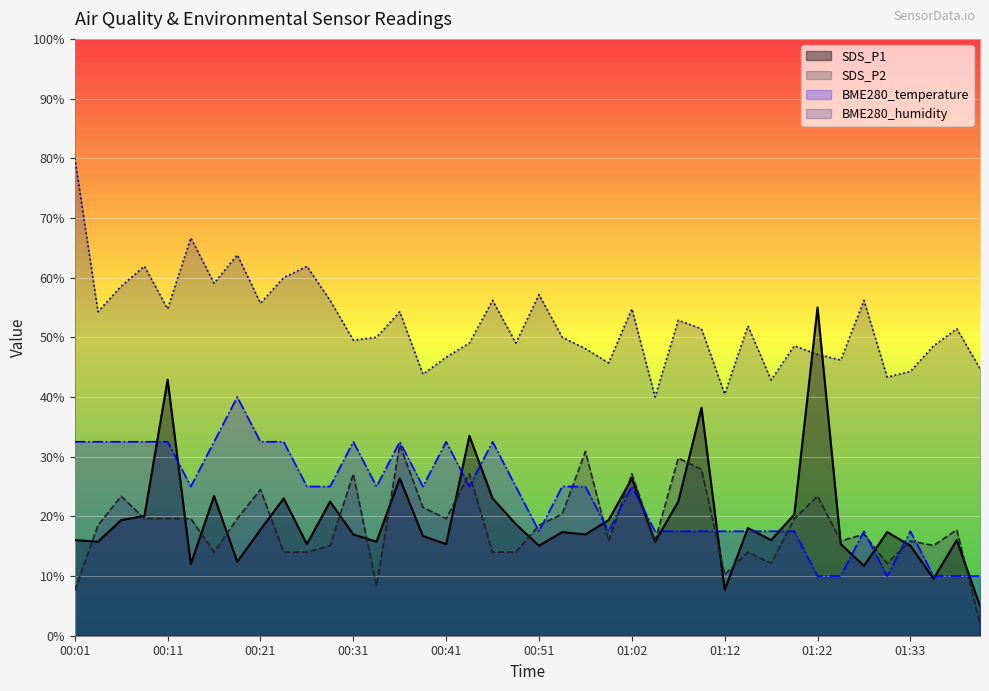

What position from the right is 01:35?

3